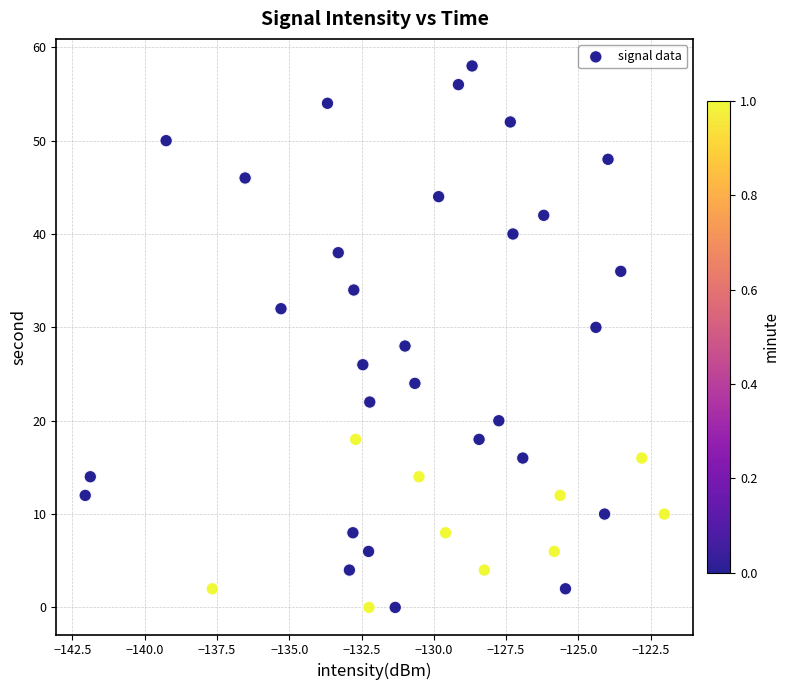

What is the range of Y values (max minus min)?

58